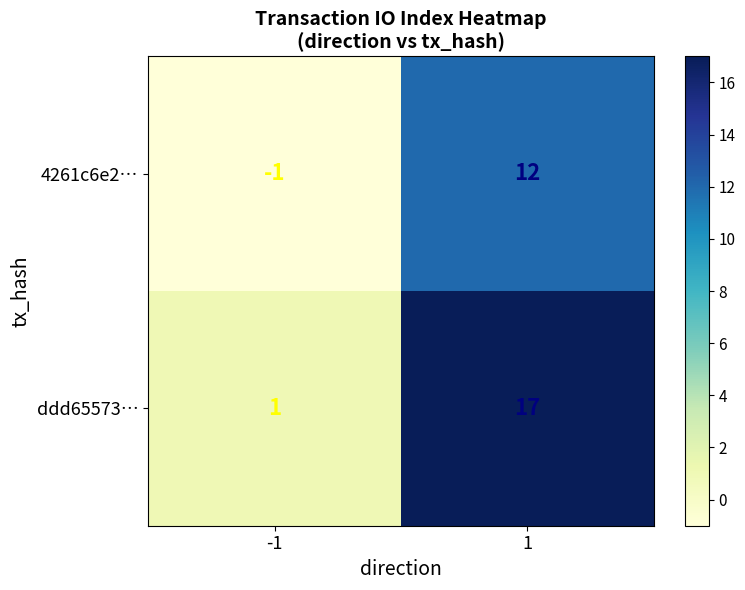

True or false: ddd65573… has a value of 1 at -1.

True